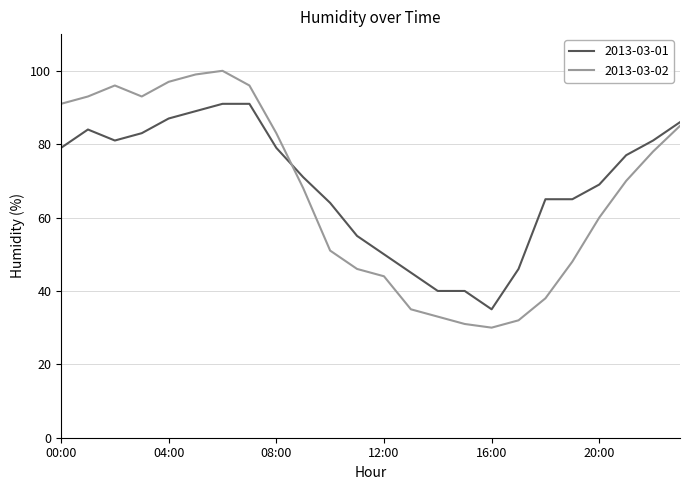

List the series in order of their peak value, highest first.

2013-03-02, 2013-03-01